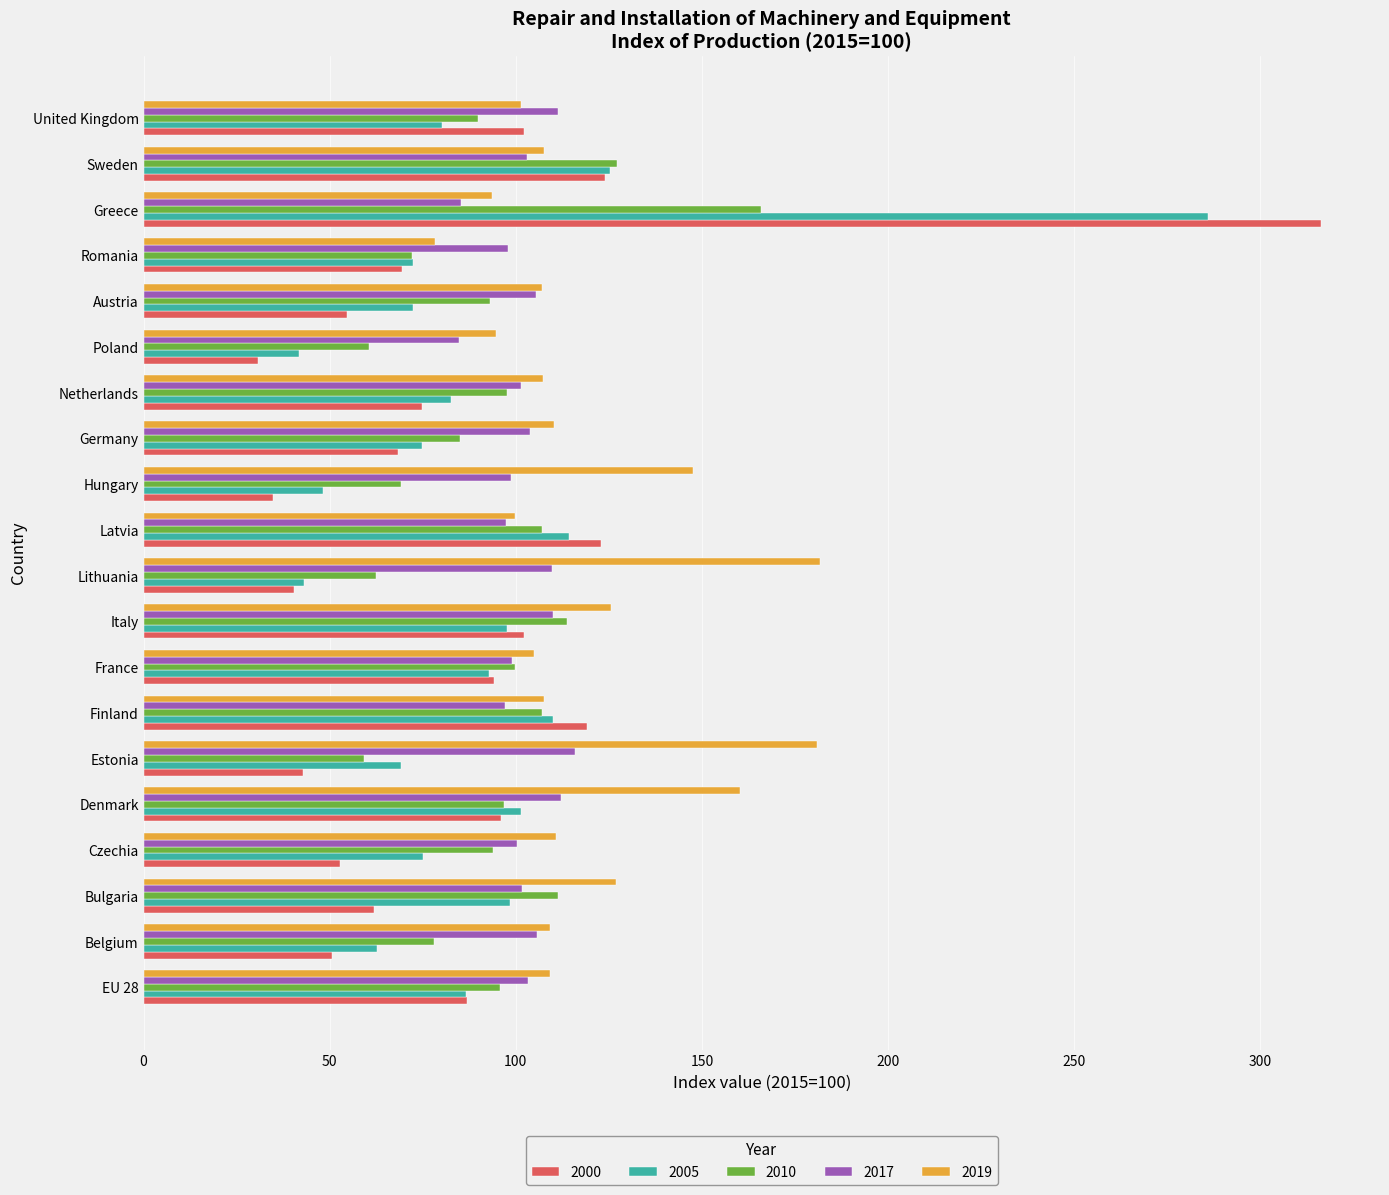

What value does the 2019 series have at Belgium?

109.1